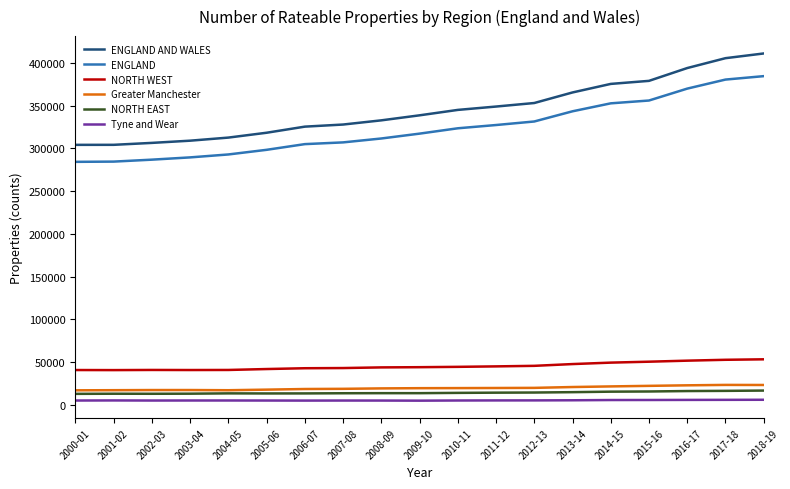

Which series has the largest total across all categories?

ENGLAND AND WALES